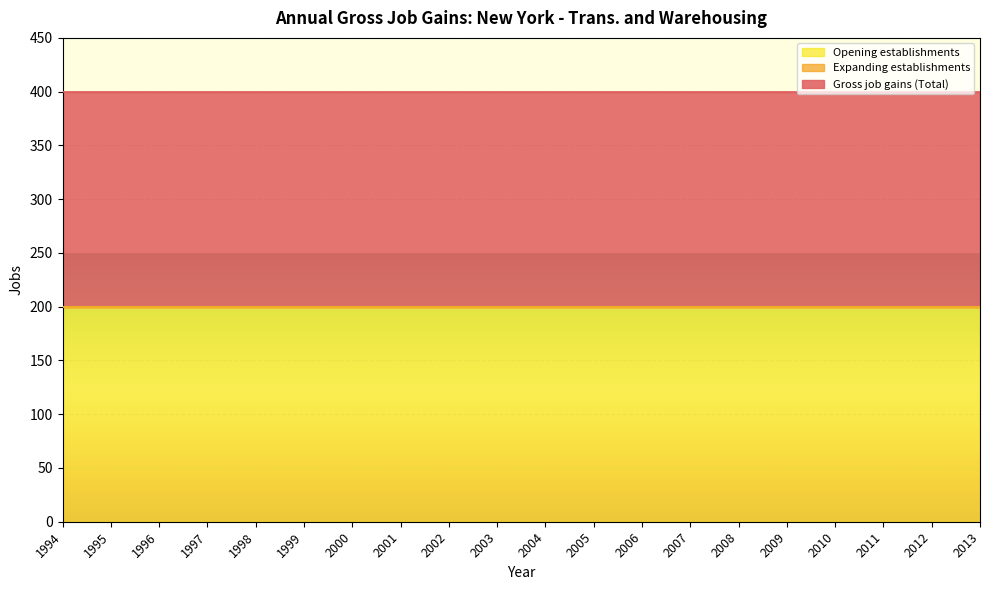

True or false: Expanding establishments and Gross job gains (Total) intersect in this chart.

False